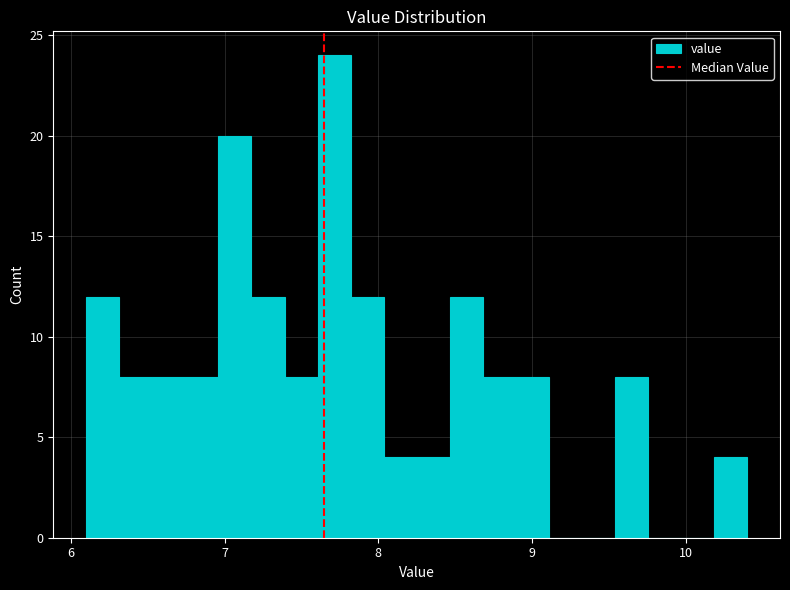

Around what value on the x-axis is the tallest bar? Give the approximate position of its centre, as read against the axis.

7.7